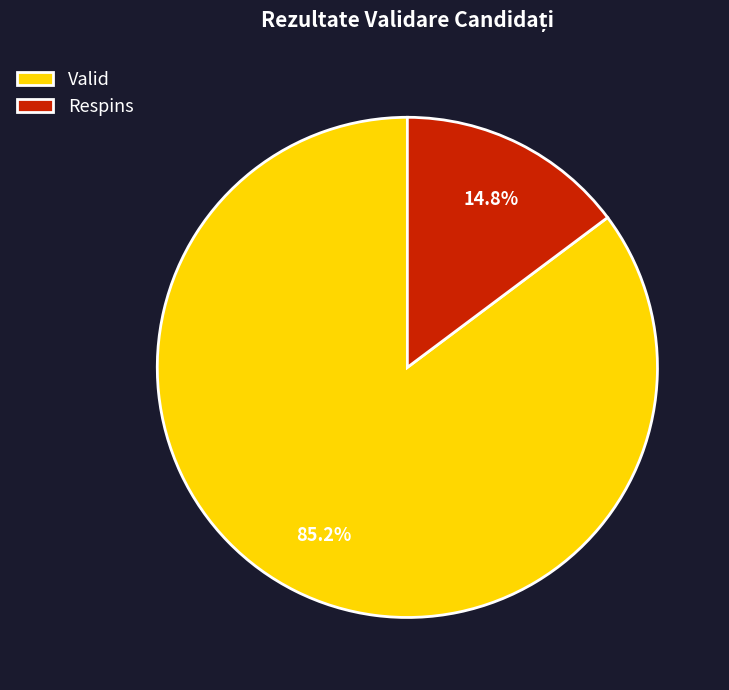

To the nearest percent, what is the difference between the largest and smallest slice percentages?

70%